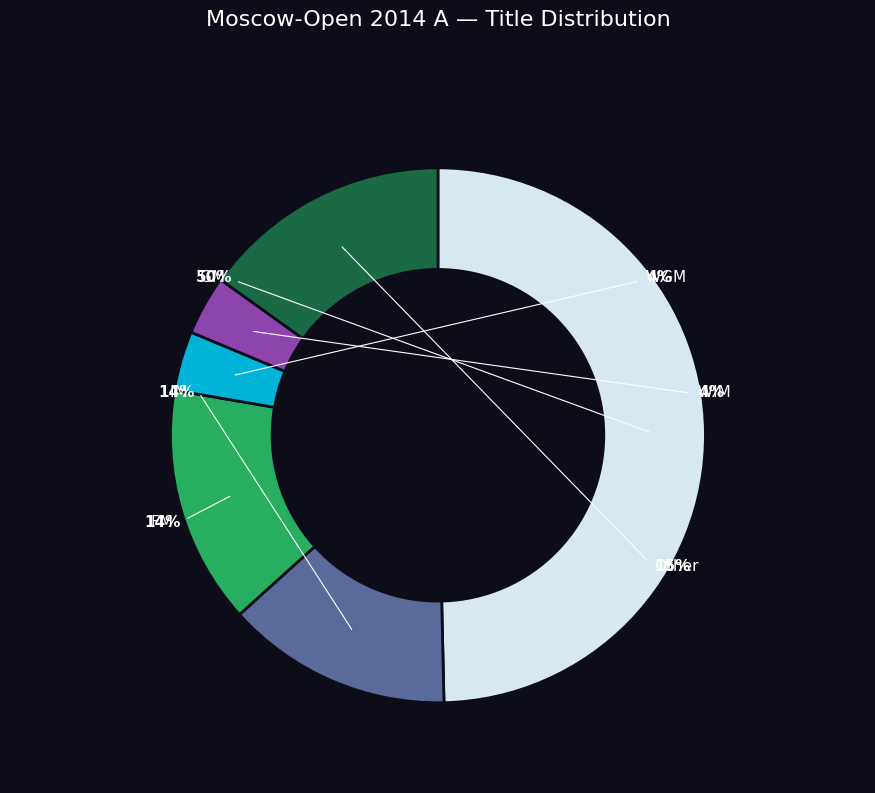

What is the change in value from GM to Other?

-31